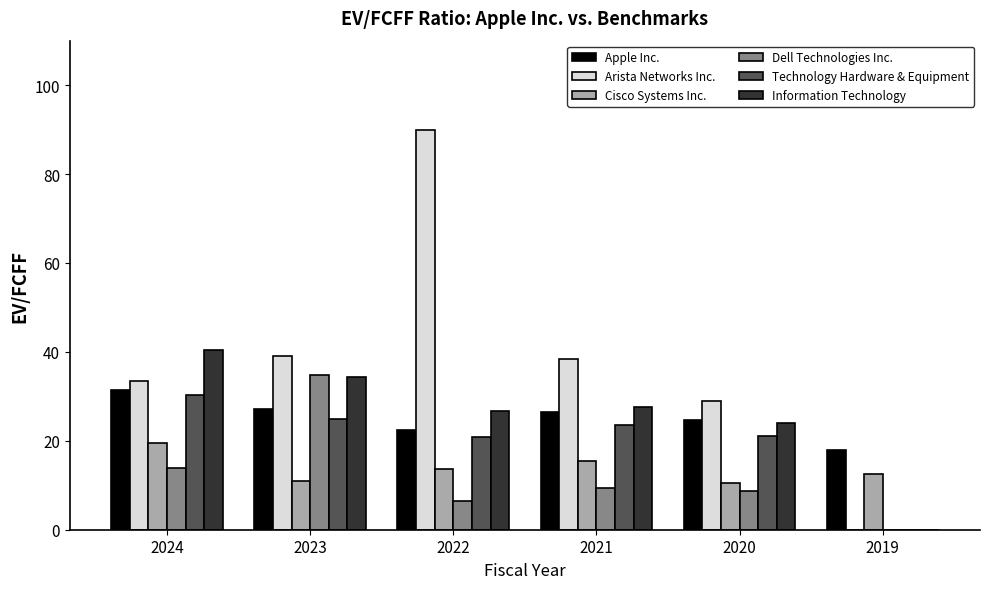

How many groups of bars are there?

6